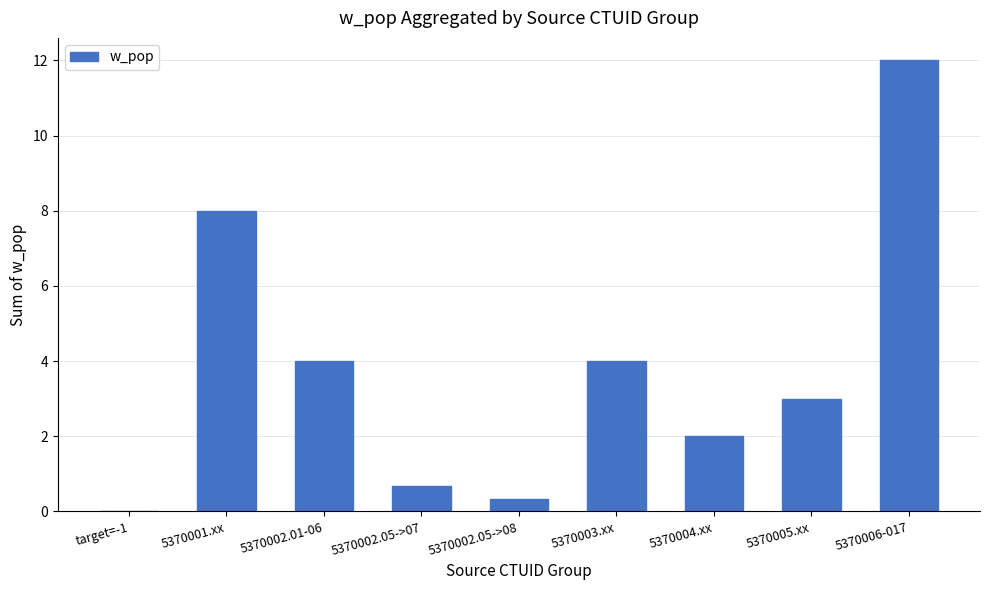

Which label corresponds to the largest value in the chart?

5370006-017